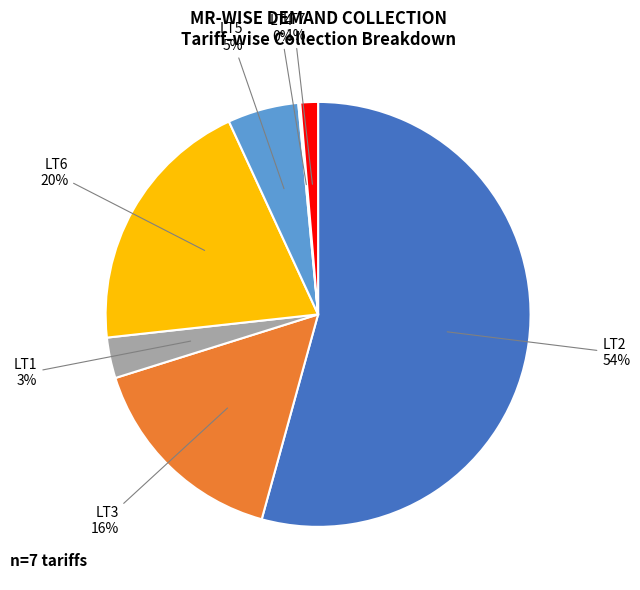

To the nearest percent, what is the average slice percentage?

14%